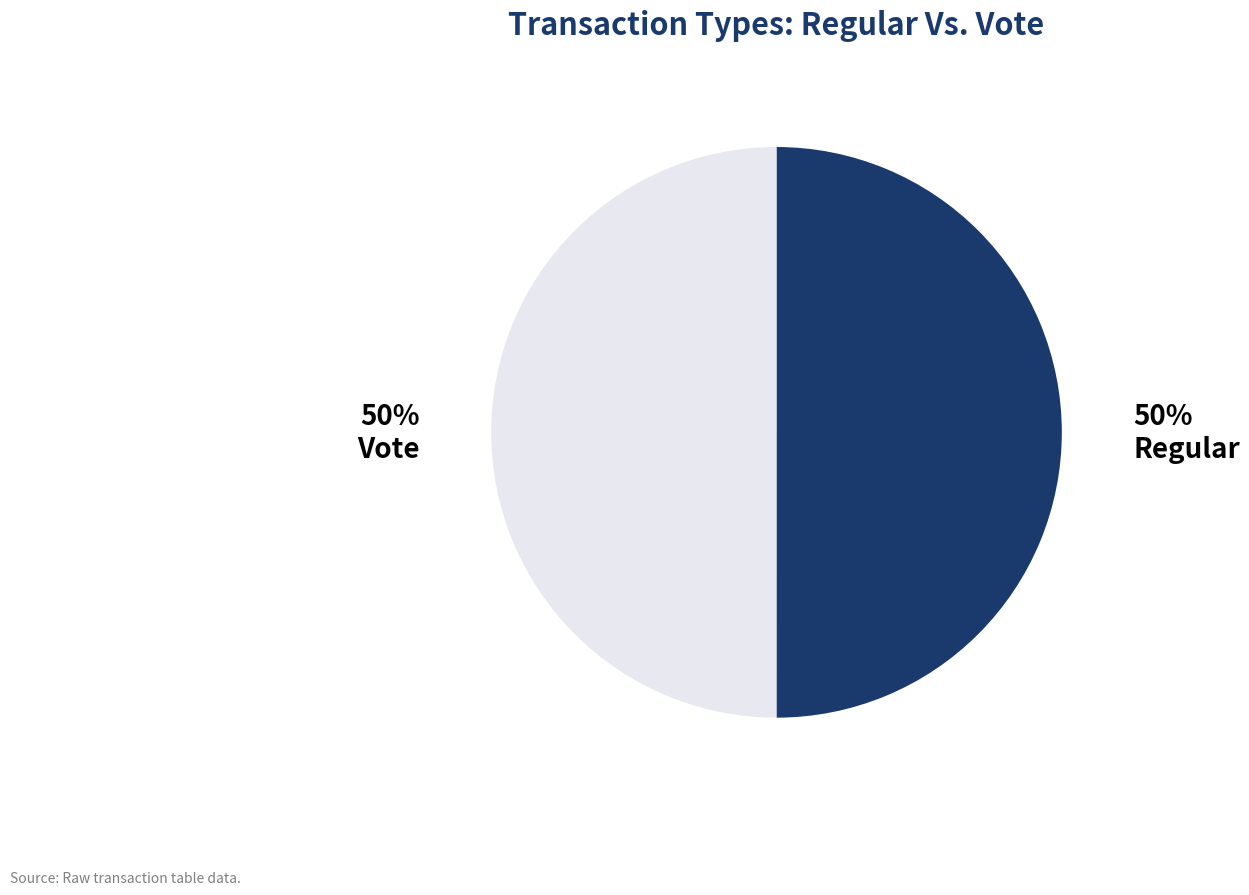

What percentage is the Regular slice, to the nearest percent?

50%